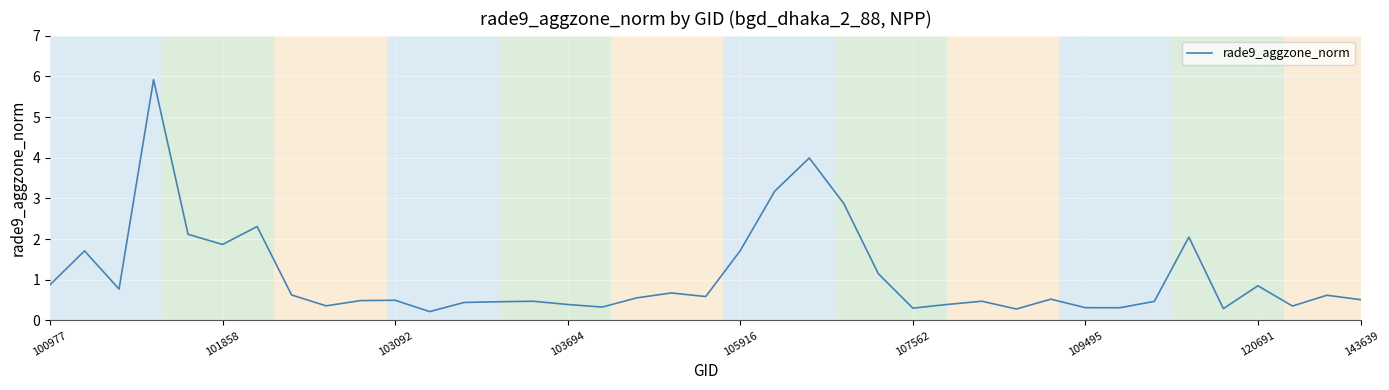

What is the difference between the maximum and minimum values?

5.7